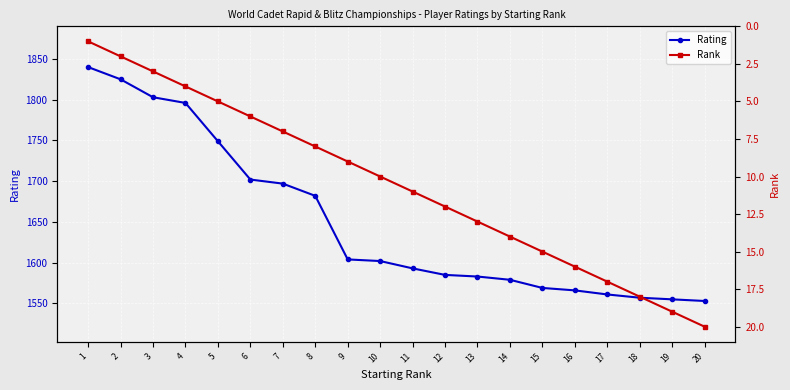

What are all the series names shown in the legend?

Rating, Rank